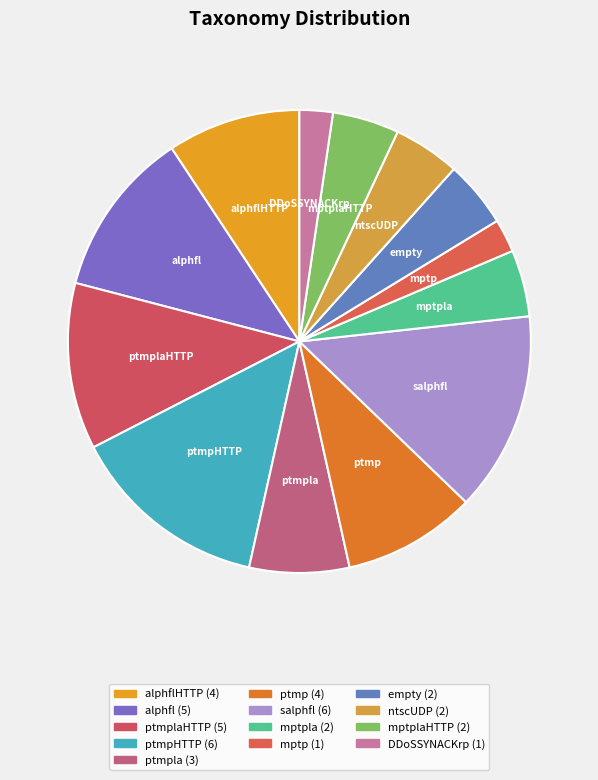

Approximately how many times larger is the value at alphfl compared to ptmp?

1.2